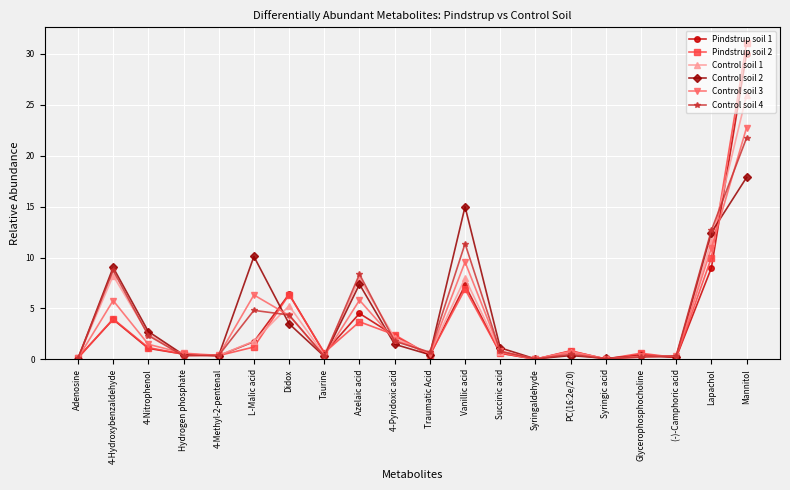

What is the label of the 5th point from the left?

4-Methyl-2-pentenal